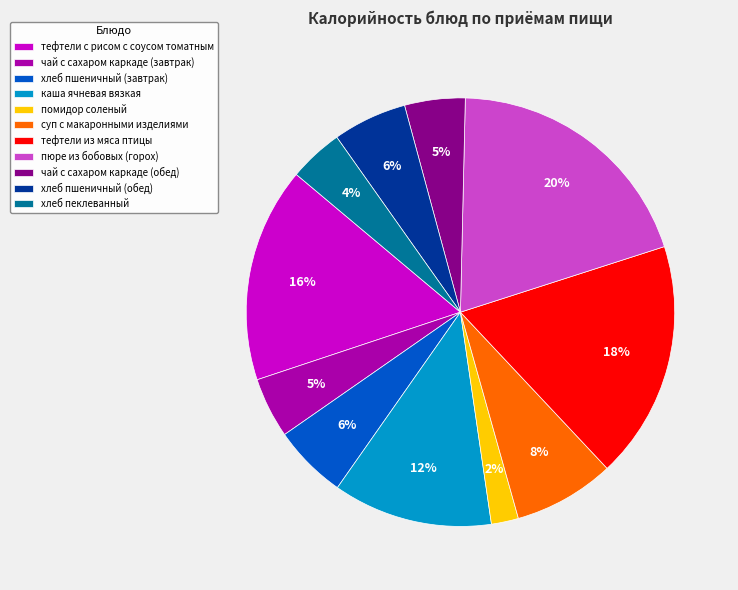

To the nearest percent, what is the average slice percentage?

9%